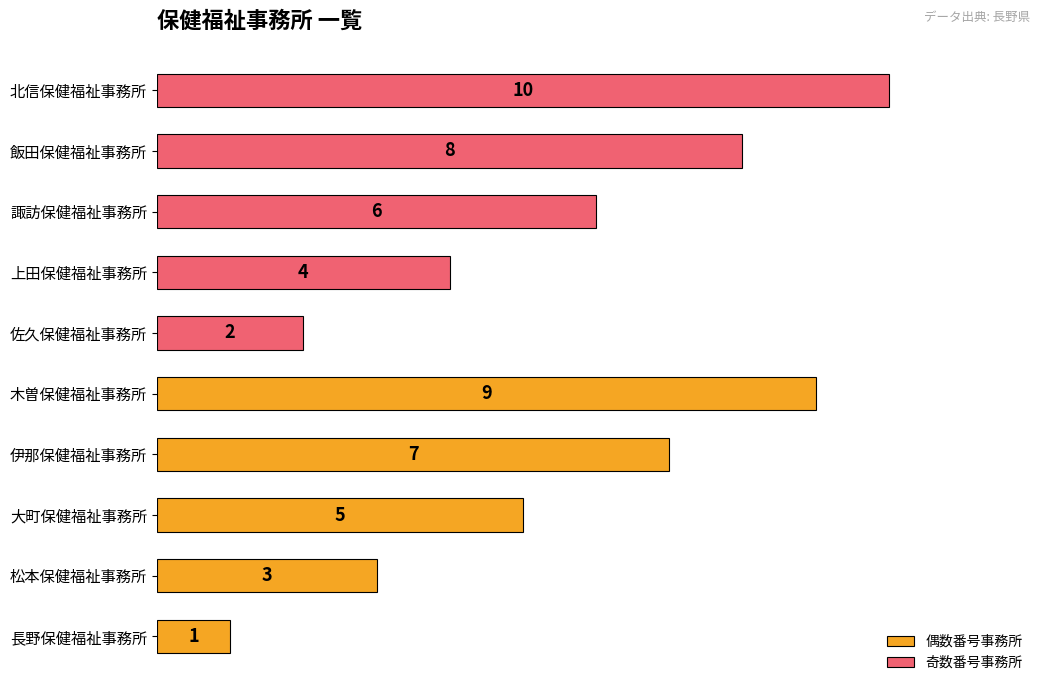

Rank the series at 8 from lowest to highest value.

偶数番号事務所, 奇数番号事務所